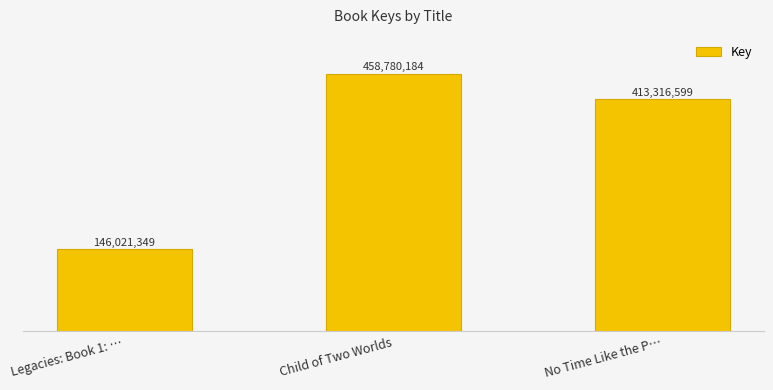

The chart shows a value of 651440646 at No Time Like the P…. True or false?

False